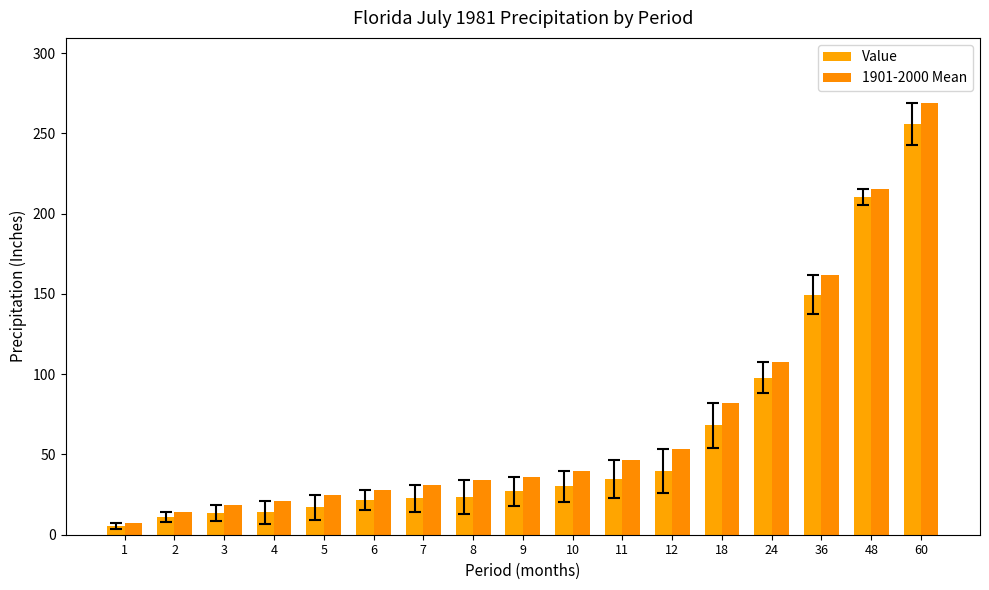

Is it true that Value equals 119.6 at 18?

False